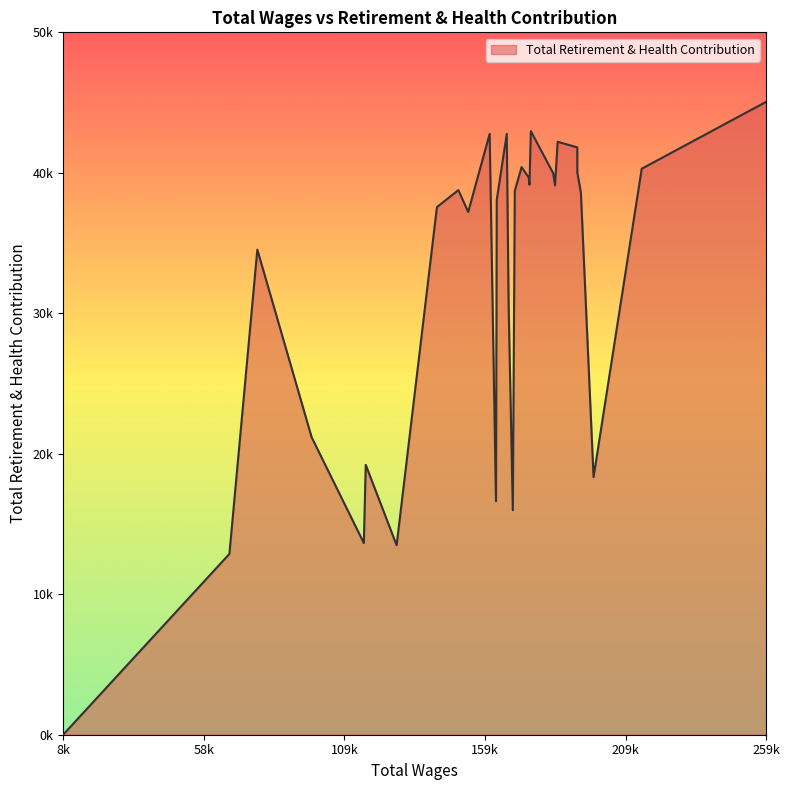

Does the chart display data point markers on the line(s)?

No